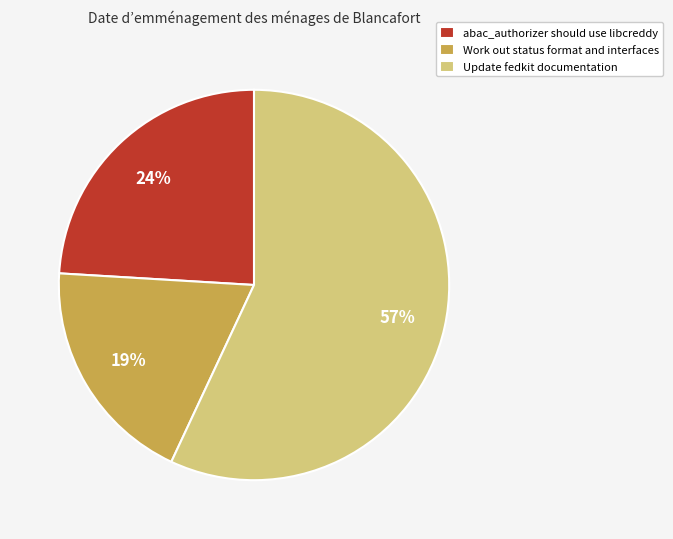

Which slice is the largest?

Update fedkit documentation